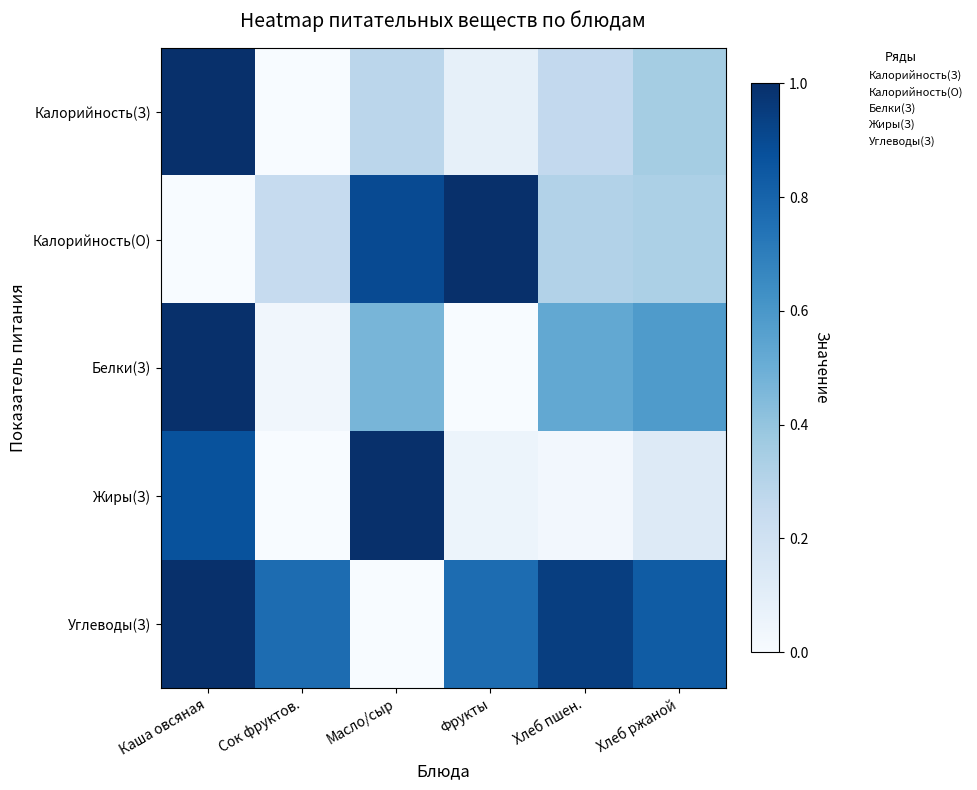

Reading right to left, what are all the values shown in this chart?

Калорийность(З): Хлеб ржаной=0.4	Хлеб пшен.=0.3	Фрукты=0.1	Масло/сыр=0.3	Сок фруктов.=0.0	Каша овсяная=1.0
Калорийность(О): Хлеб ржаной=0.3	Хлеб пшен.=0.3	Фрукты=1.0	Масло/сыр=0.9	Сок фруктов.=0.2	Каша овсяная=0.0
Белки(З): Хлеб ржаной=0.6	Хлеб пшен.=0.5	Фрукты=0.0	Масло/сыр=0.5	Сок фруктов.=0.0	Каша овсяная=1.0
Жиры(З): Хлеб ржаной=0.1	Хлеб пшен.=0.0	Фрукты=0.1	Масло/сыр=1.0	Сок фруктов.=0.0	Каша овсяная=0.9
Углеводы(З): Хлеб ржаной=0.8	Хлеб пшен.=0.9	Фрукты=0.8	Масло/сыр=0.0	Сок фруктов.=0.8	Каша овсяная=1.0